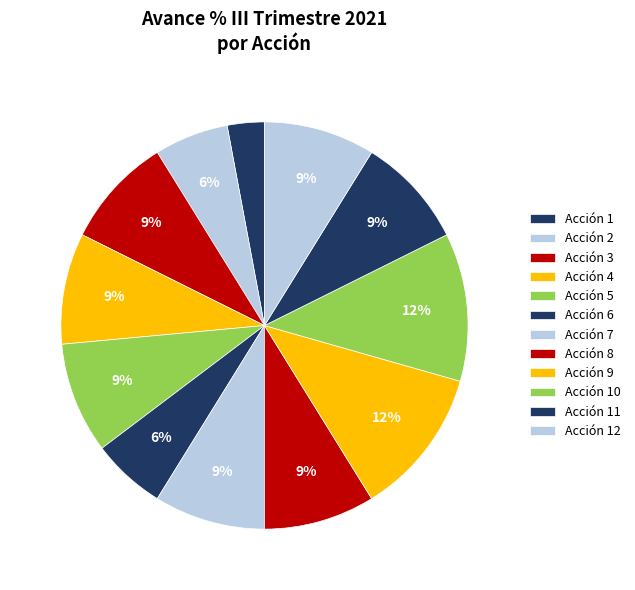

How many slices are in this pie chart?

12